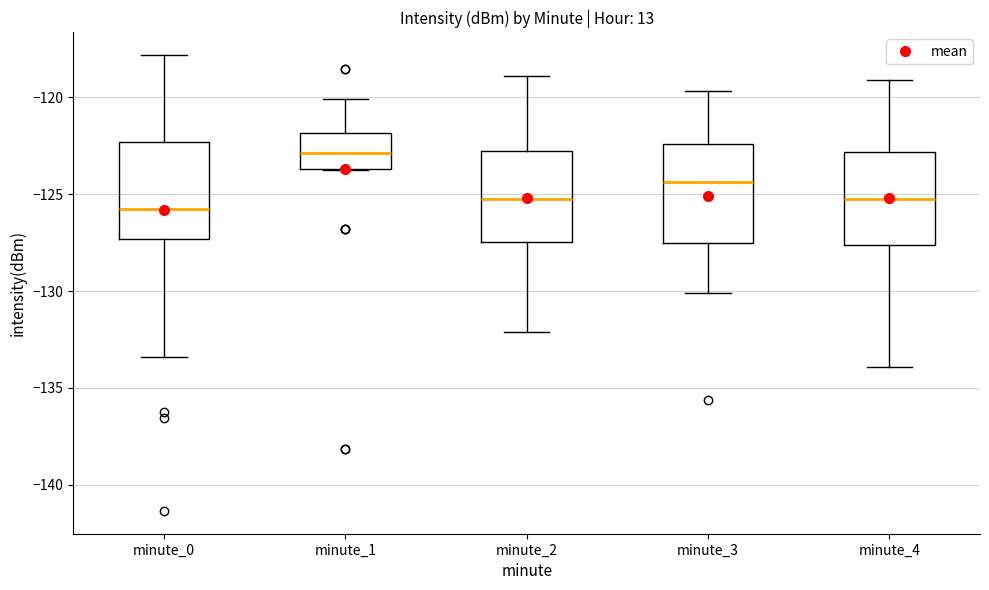

Reading left to right, transcribe this box plot: for each box, give where its median line is, the range the box spans, and where its two whiskers end, as read against the y-axis. The values are not printed on the chart, so give them approximately, as read against the axis.

minute_0: median -126.0, box -127.5 to -122.5, whiskers -133.5 to -118.0
minute_1: median -123.0, box -123.5 to -122.0, whiskers -124.0 to -120.0
minute_2: median -125.0, box -127.5 to -123.0, whiskers -132.0 to -119.0
minute_3: median -124.5, box -127.5 to -122.5, whiskers -130.0 to -119.5
minute_4: median -125.0, box -127.5 to -123.0, whiskers -134.0 to -119.0